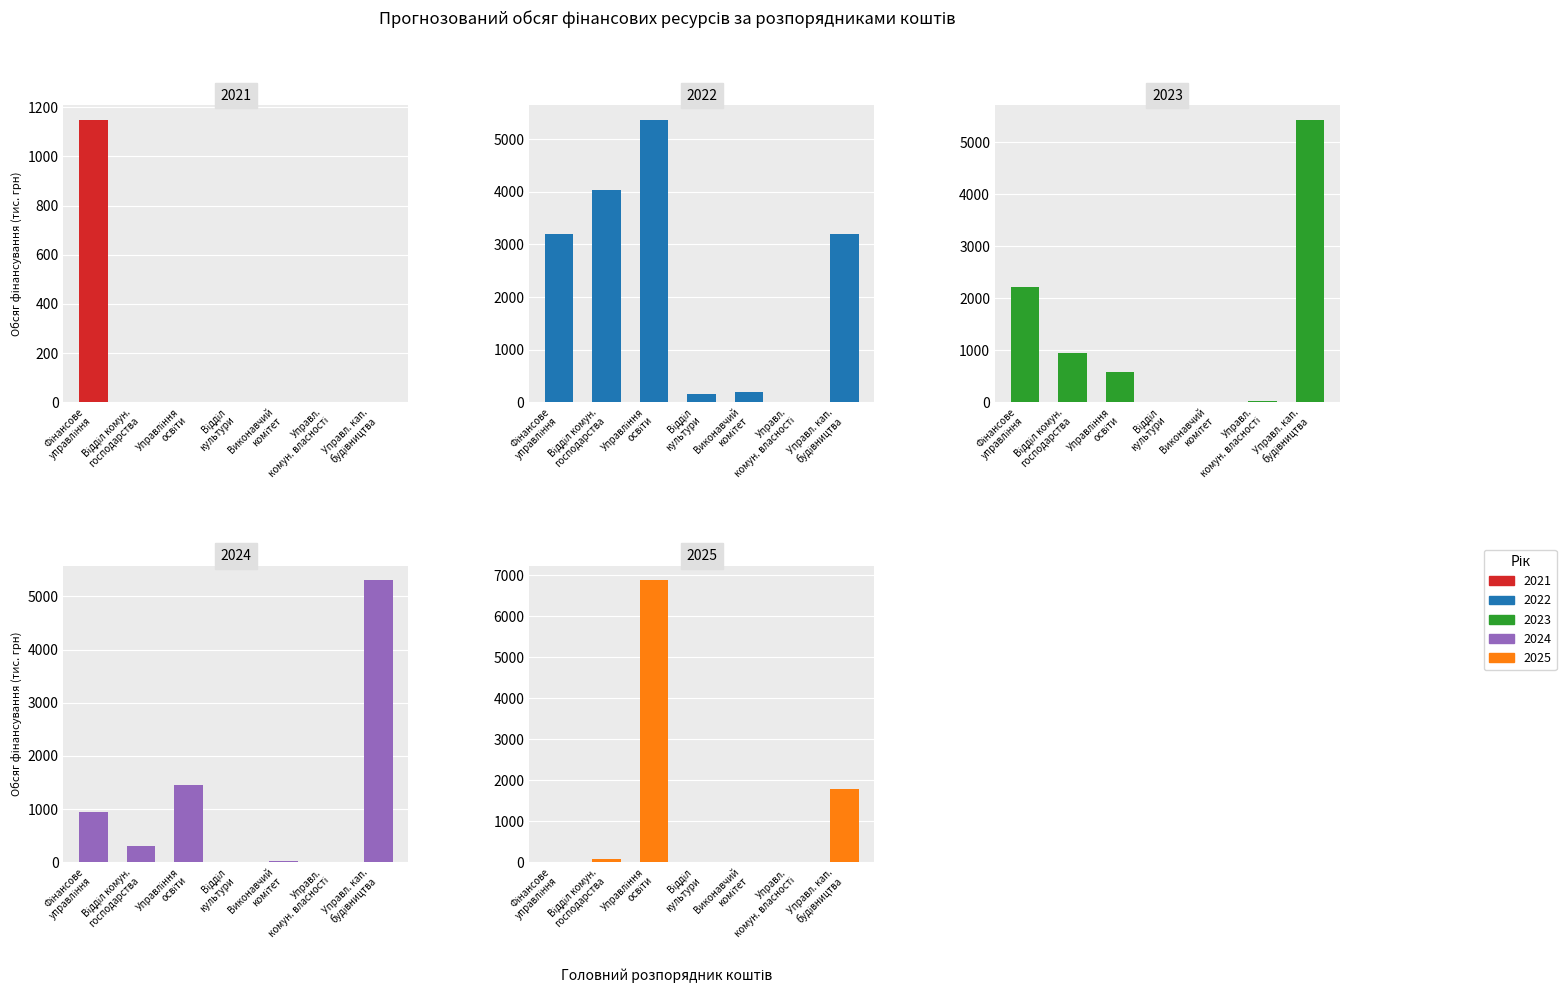

How many values in the 2023 series exceed 578?

4